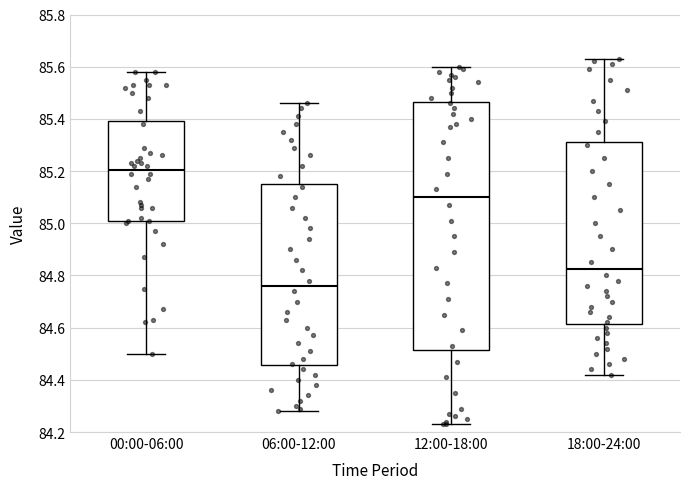

Reading left to right, transcribe this box plot: for each box, give where its median line is, the range the box spans, and where its two whiskers end, as read against the y-axis. The values are not printed on the chart, so give them approximately, as read against the axis.

00:00-06:00: median 85.20, box 85.02 to 85.40, whiskers 84.50 to 85.58
06:00-12:00: median 84.76, box 84.46 to 85.16, whiskers 84.28 to 85.46
12:00-18:00: median 85.10, box 84.52 to 85.46, whiskers 84.24 to 85.60
18:00-24:00: median 84.82, box 84.62 to 85.32, whiskers 84.42 to 85.64